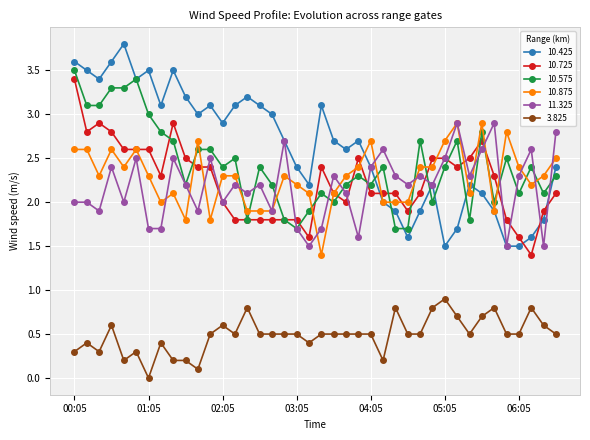

True or false: 10.875 has more than 0 points higher than both neighbors.

True